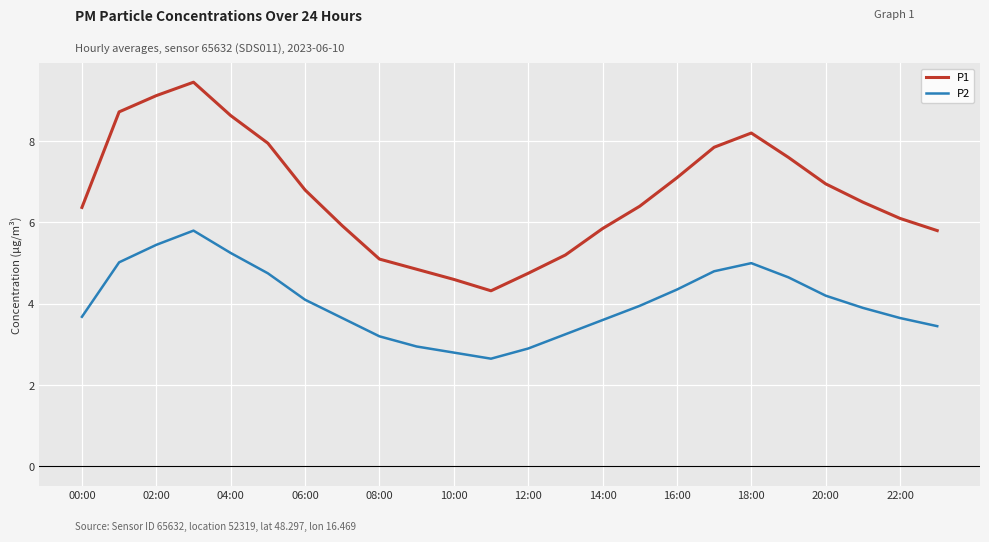

Which series has the largest total across all categories?

P1